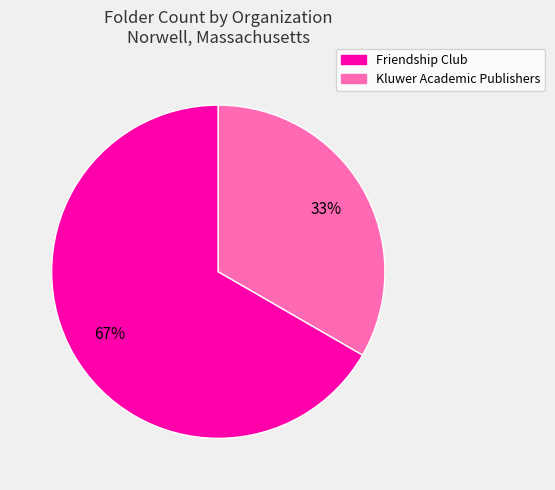

Which category has the smallest portion of the pie?

Kluwer Academic Publishers